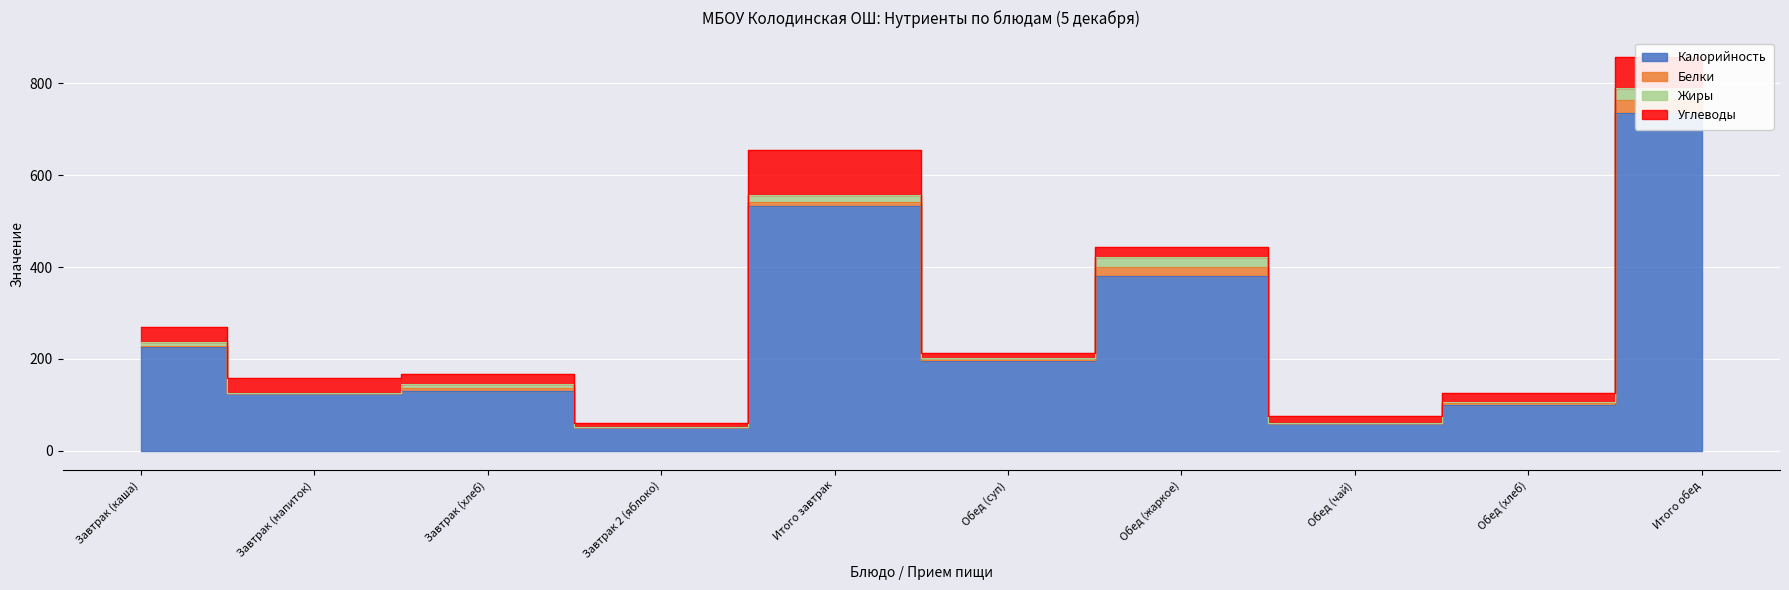

What is the average value of the Углеводы series?

33.4